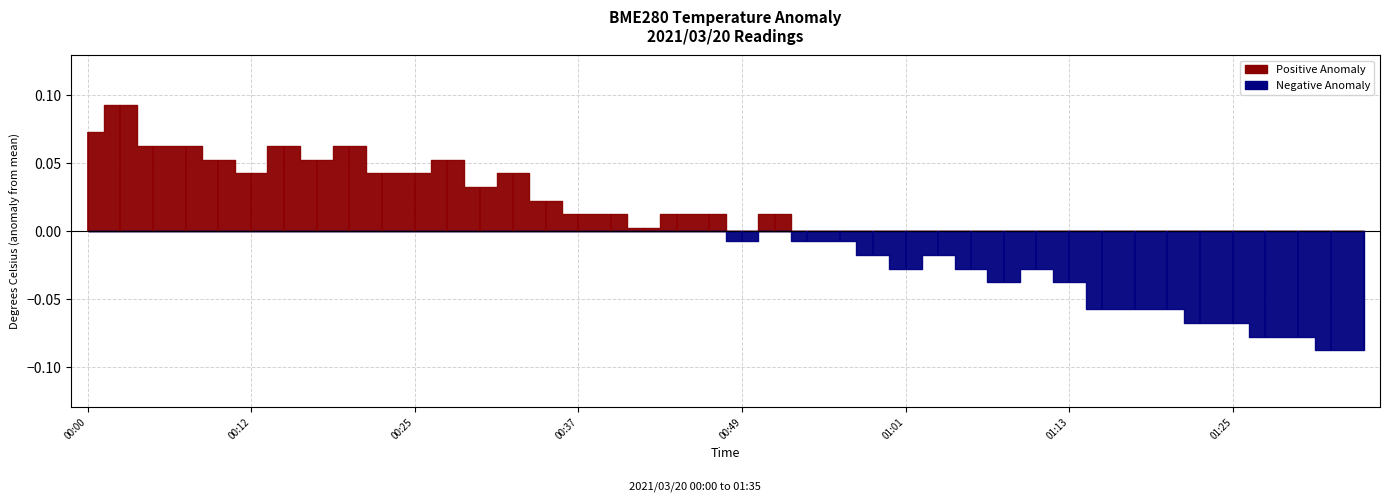

What is the difference between the second highest and minimum values?

0.2